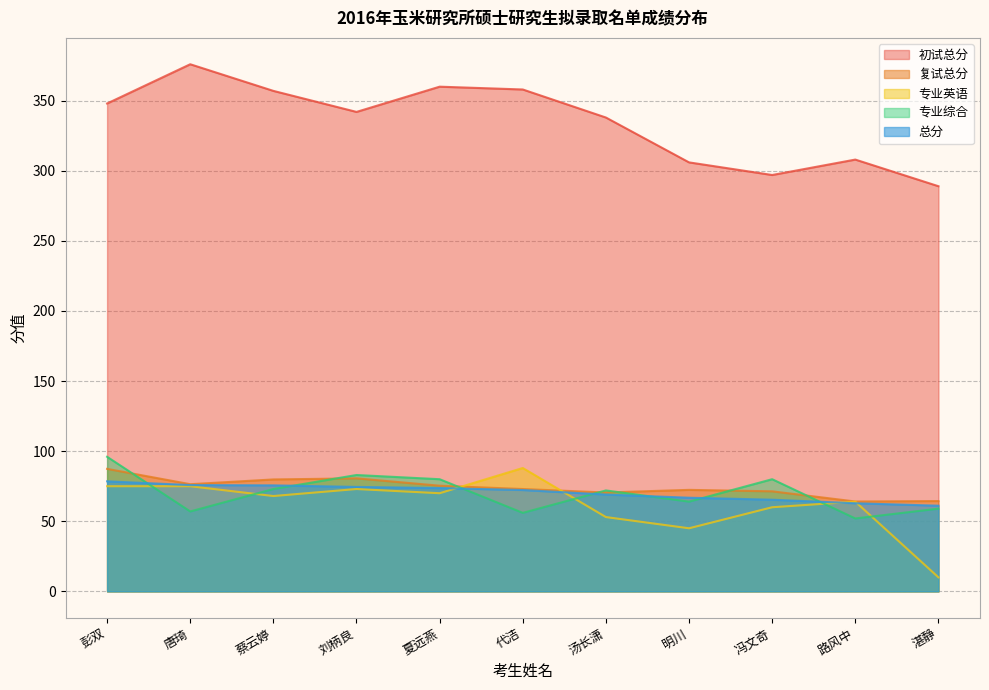

Where does the 初试总分 series first go above 342?

彭双